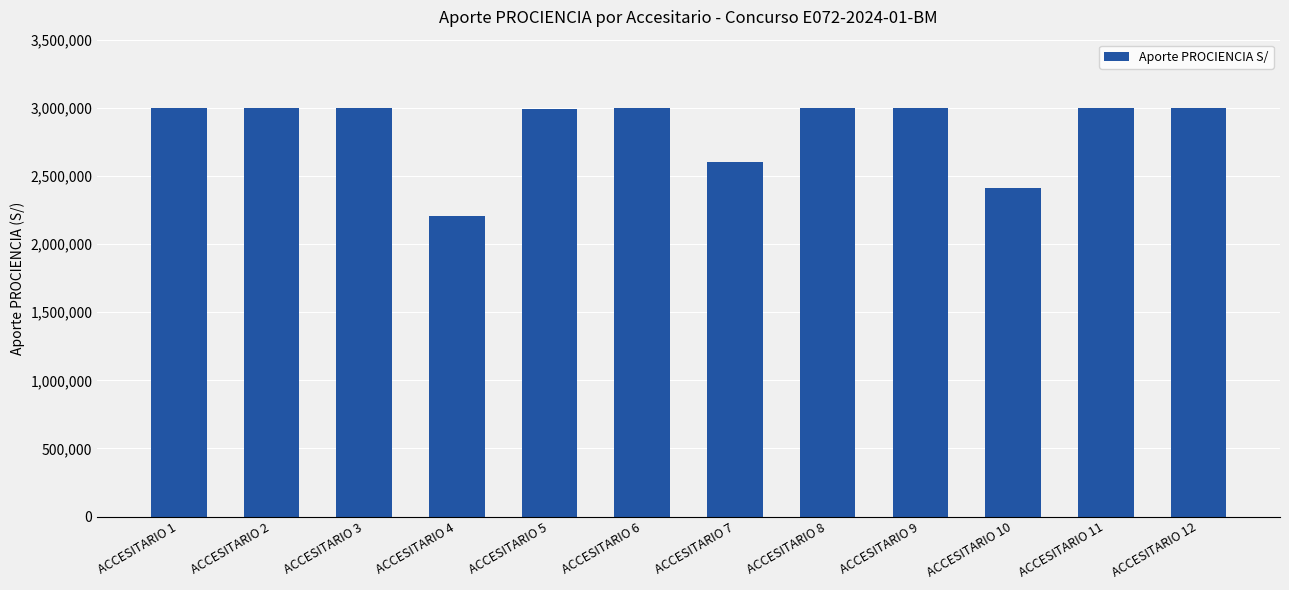

What is the value of the 4th bar from the left?

2202250